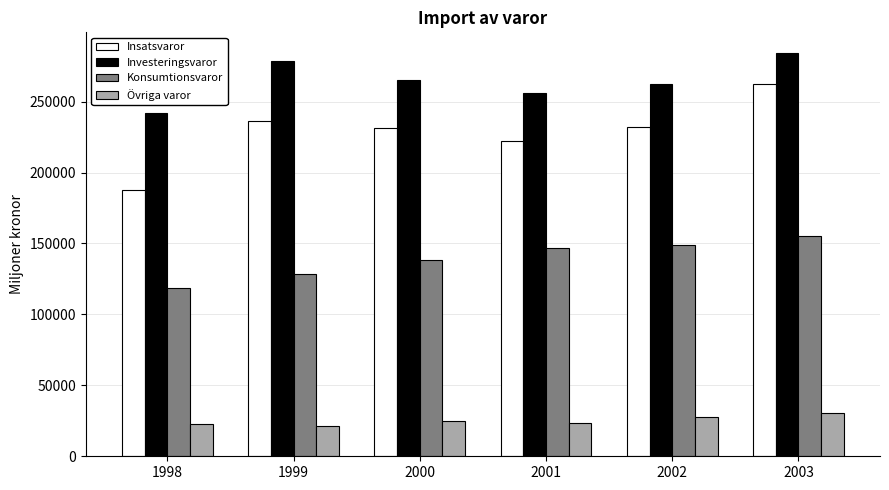

Which series has the largest total across all categories?

Investeringsvaror